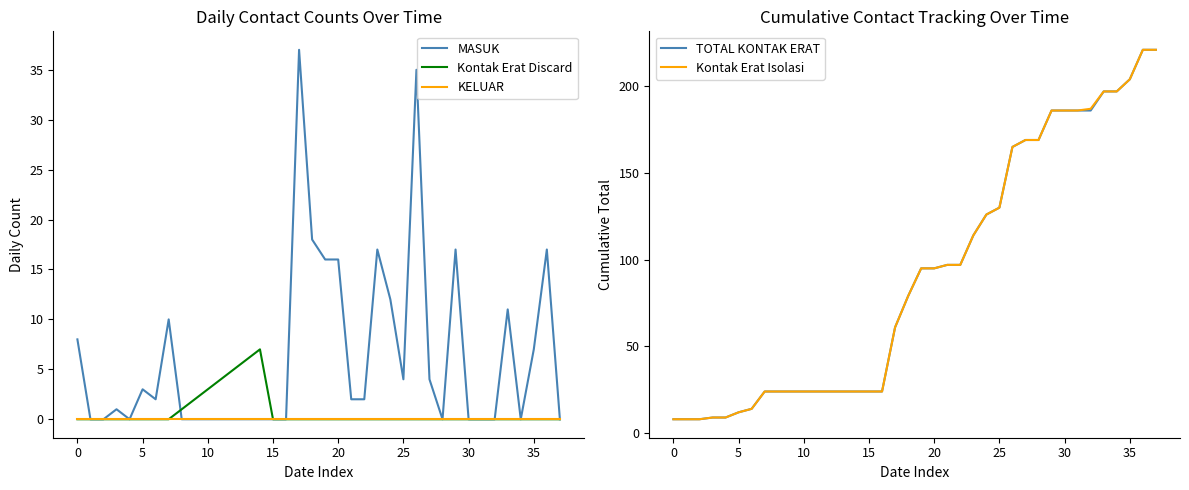

Does the chart have visible grid lines?

No